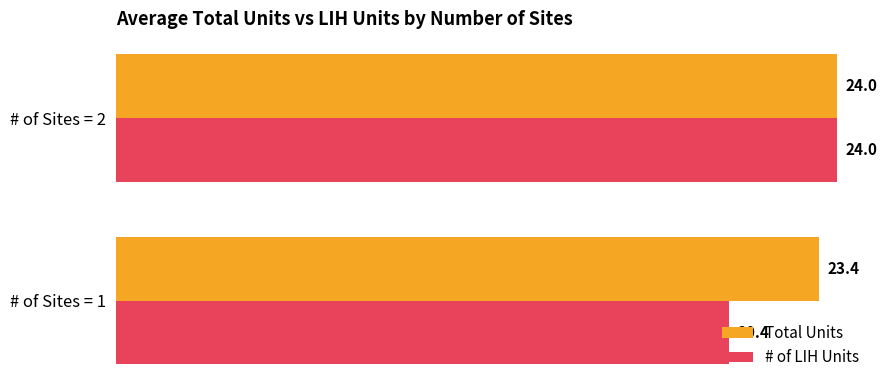

What is the average value of the # of LIH Units series?

22.2